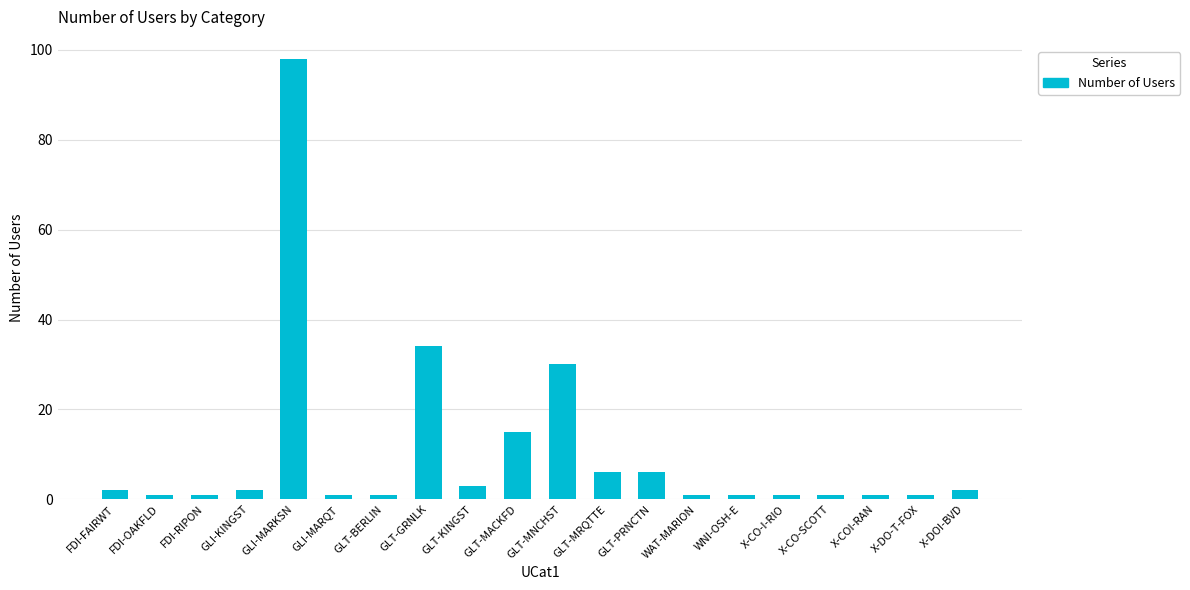

What is the minimum value shown in the chart?

1